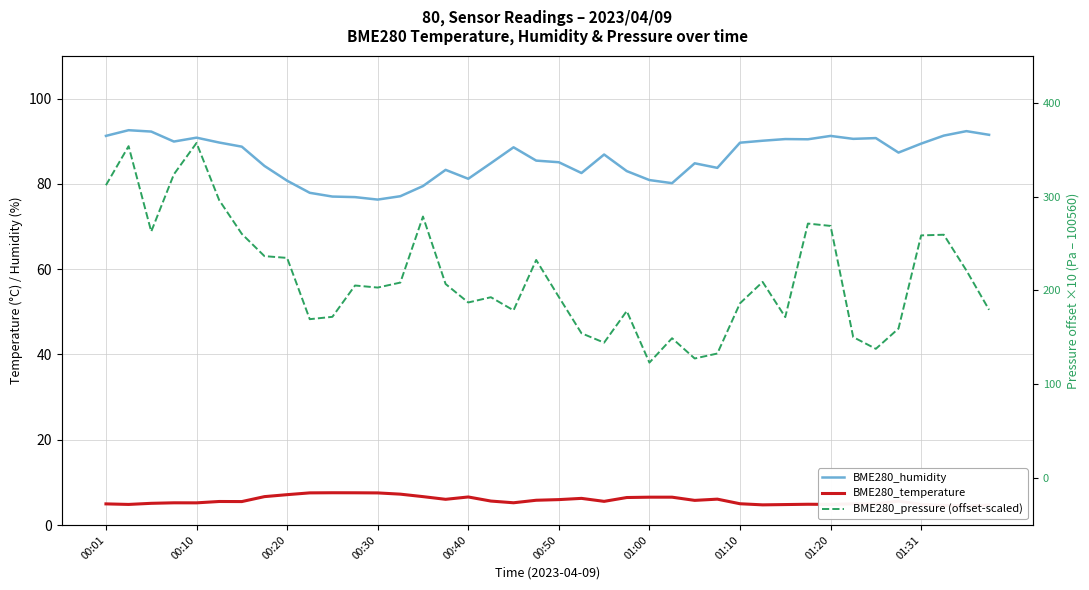

How many lines are shown in the chart?

3